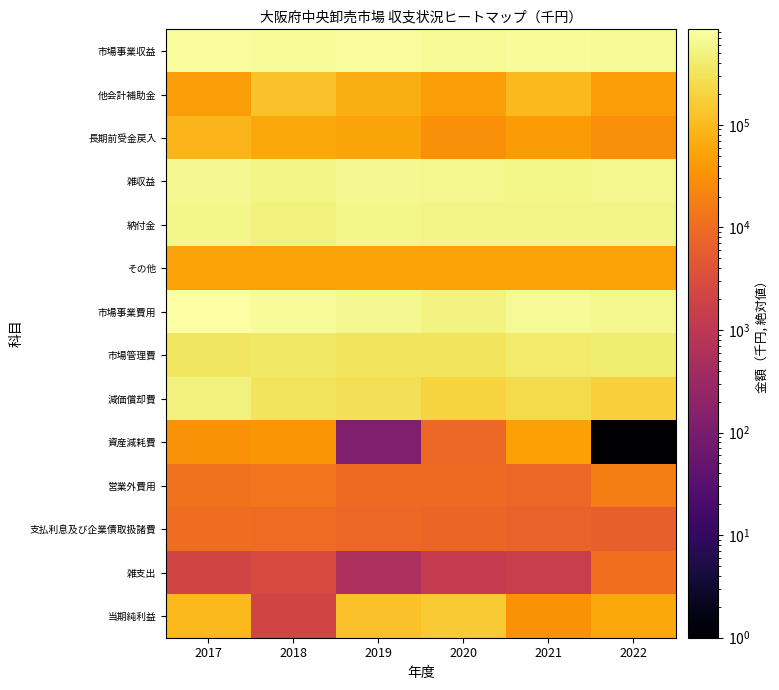

Between 2019 and 2017, which is larger?

2017